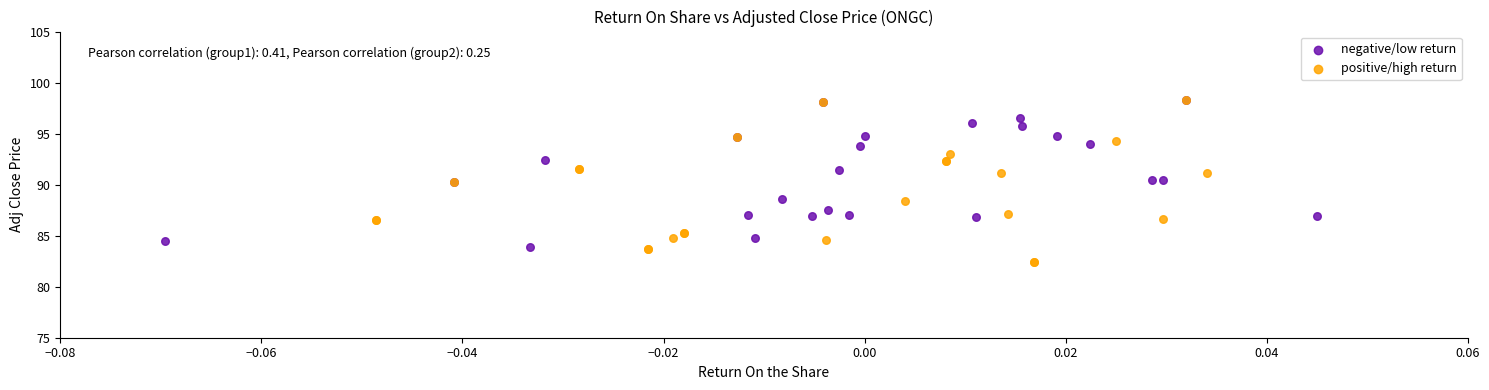

Which series contains the lowest Y value?

positive/high return